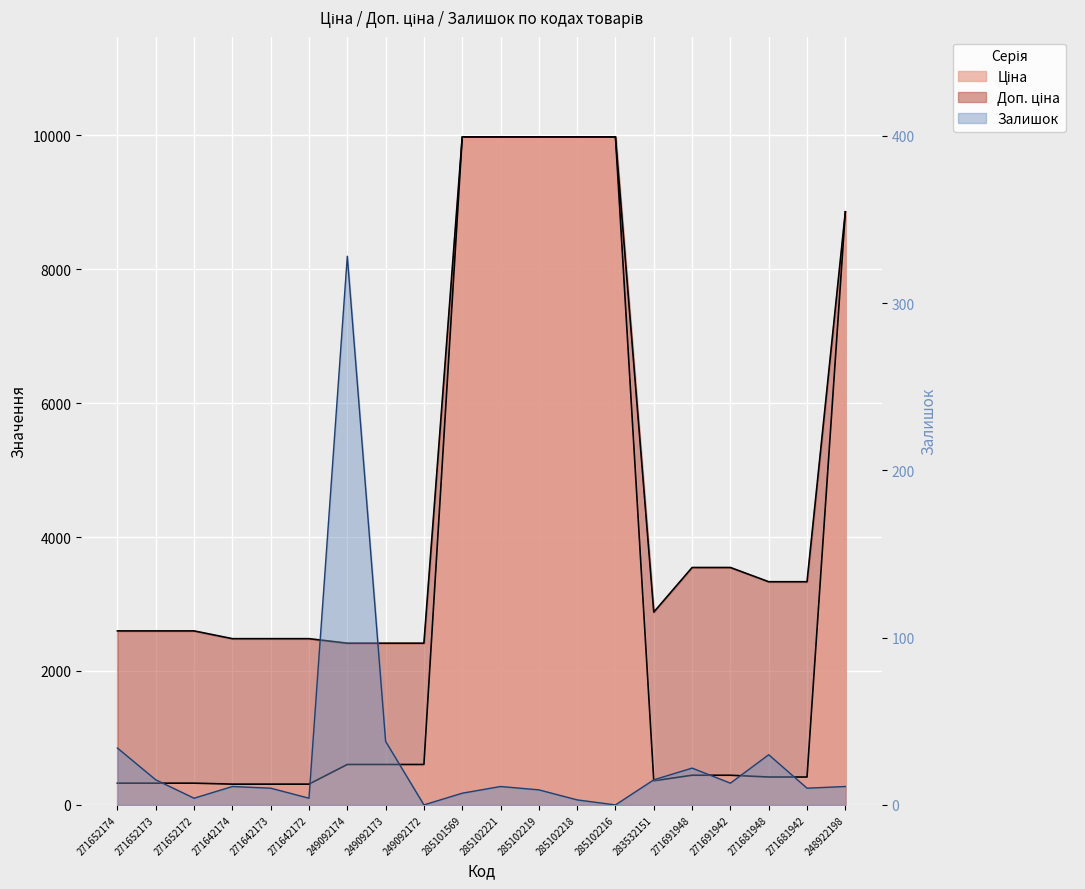

Which label corresponds to the largest value in the chart?

285101569